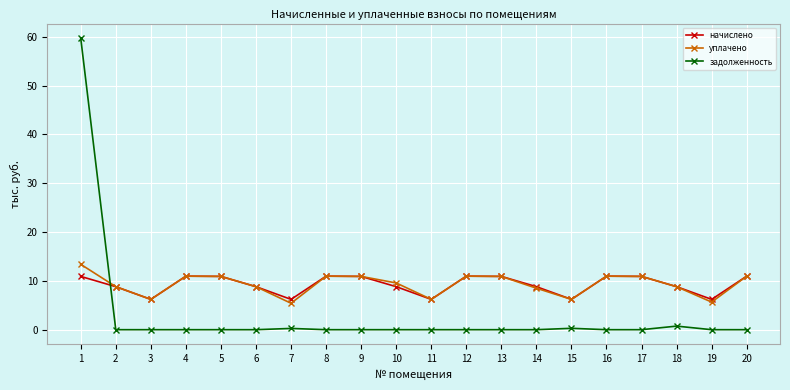

Which series changed the most between 5 and 19?

уплачено